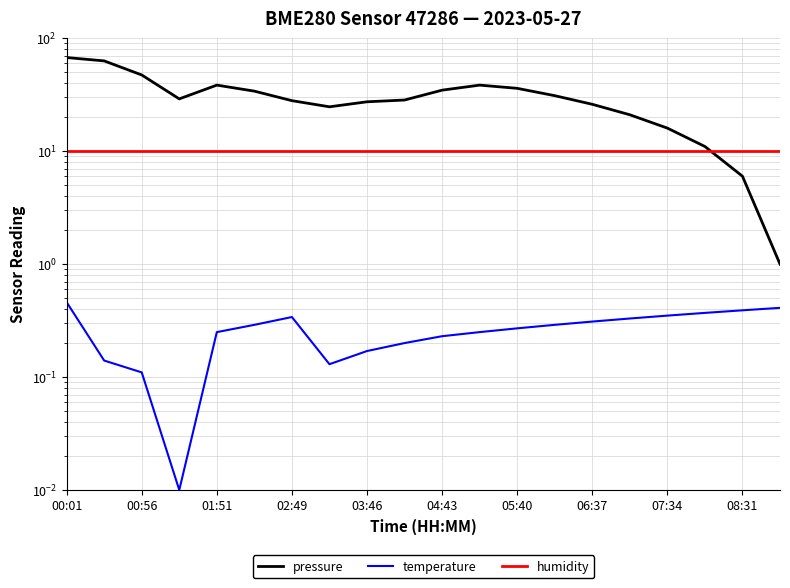

What are all the series names shown in the legend?

pressure, temperature, humidity